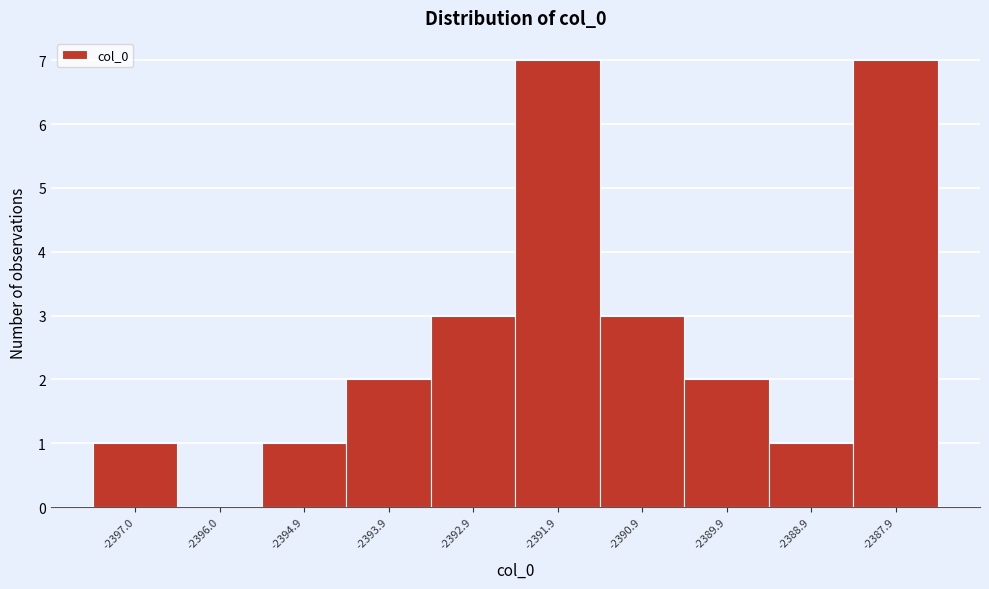

Reading left to right, list every bar in this chart as the range it spans on the x-axis followed by its height. Neither the bar edges nor the heights are printed on the chart, so give them approximately, as read against the axes.

-2397.4 to -2396.4: 1
-2396.4 to -2395.4: 0
-2395.4 to -2394.4: 1
-2394.4 to -2393.4: 2
-2393.4 to -2392.4: 3
-2392.4 to -2391.4: 7
-2391.4 to -2390.4: 3
-2390.4 to -2389.4: 2
-2389.4 to -2388.4: 1
-2388.4 to -2387.4: 7